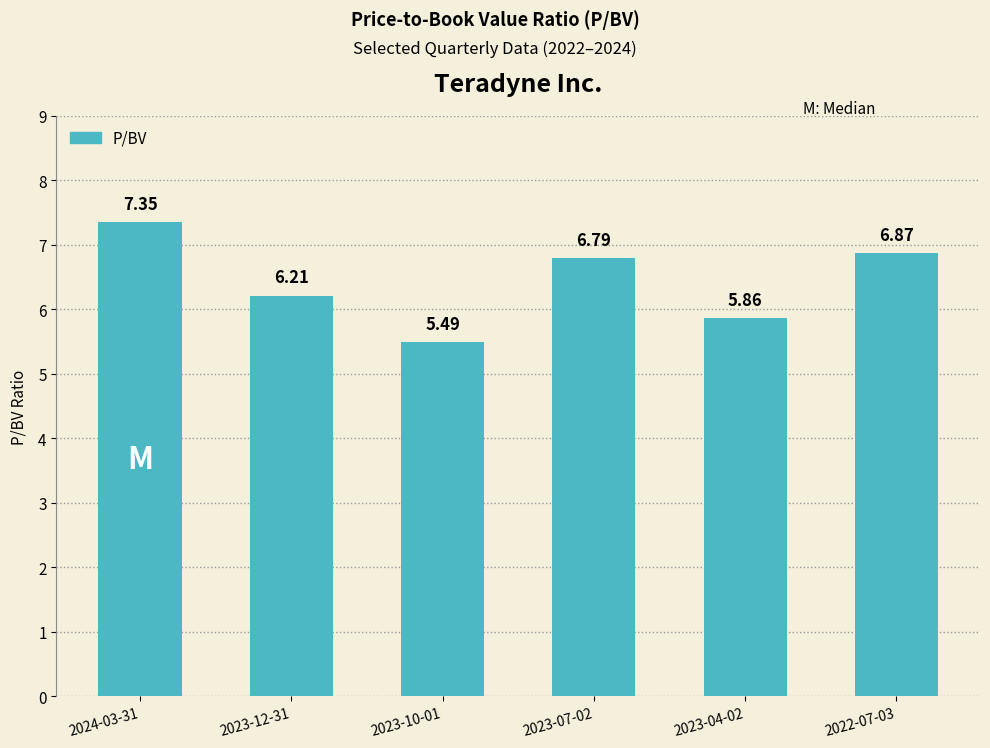

What is the ratio of the value at 2023-12-31 to the value at 2022-07-03?

0.9